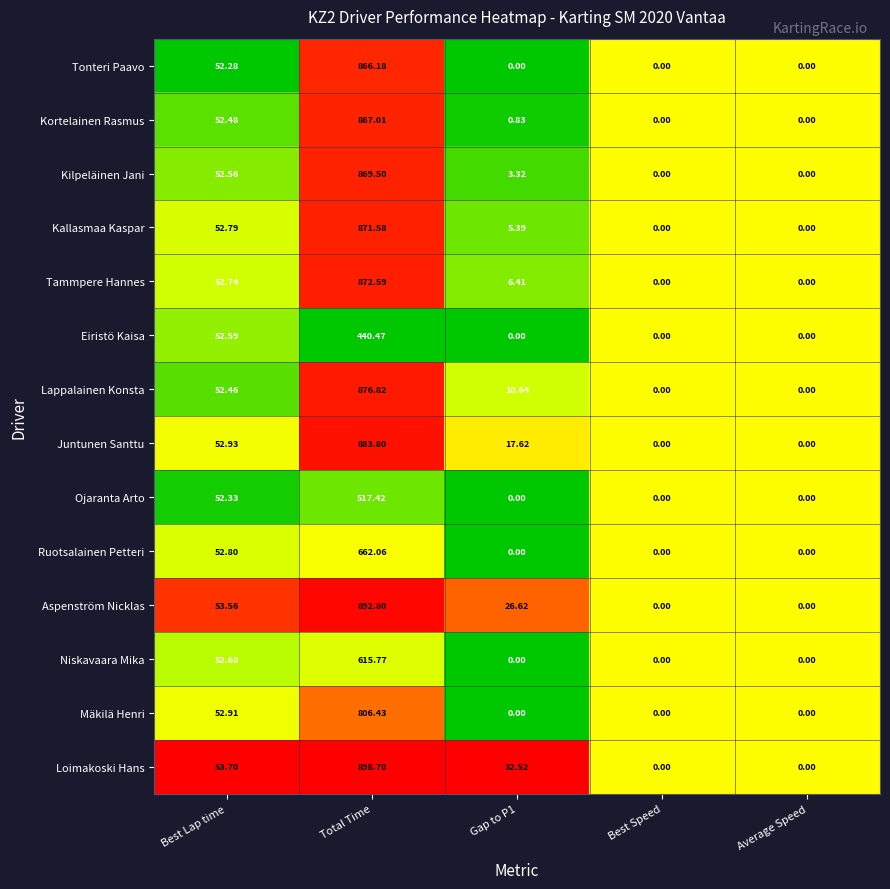

At which category does the chart reach its peak across all series?

Total Time